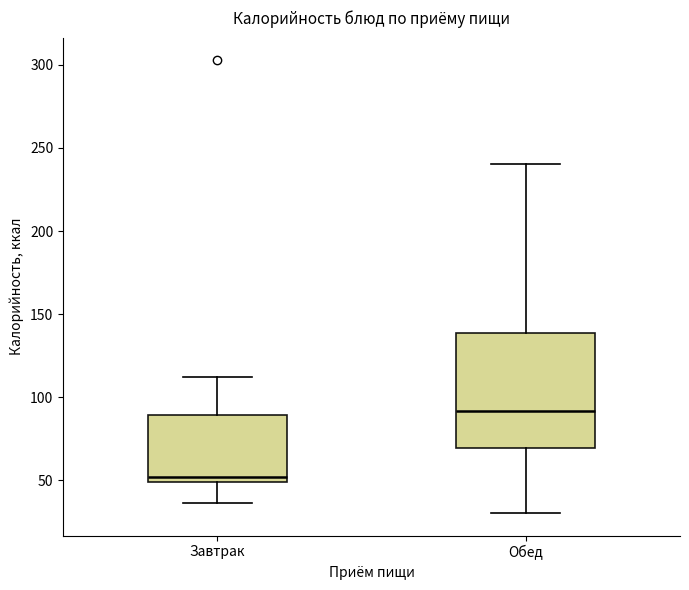

Which box has the lowest median line?

Завтрак